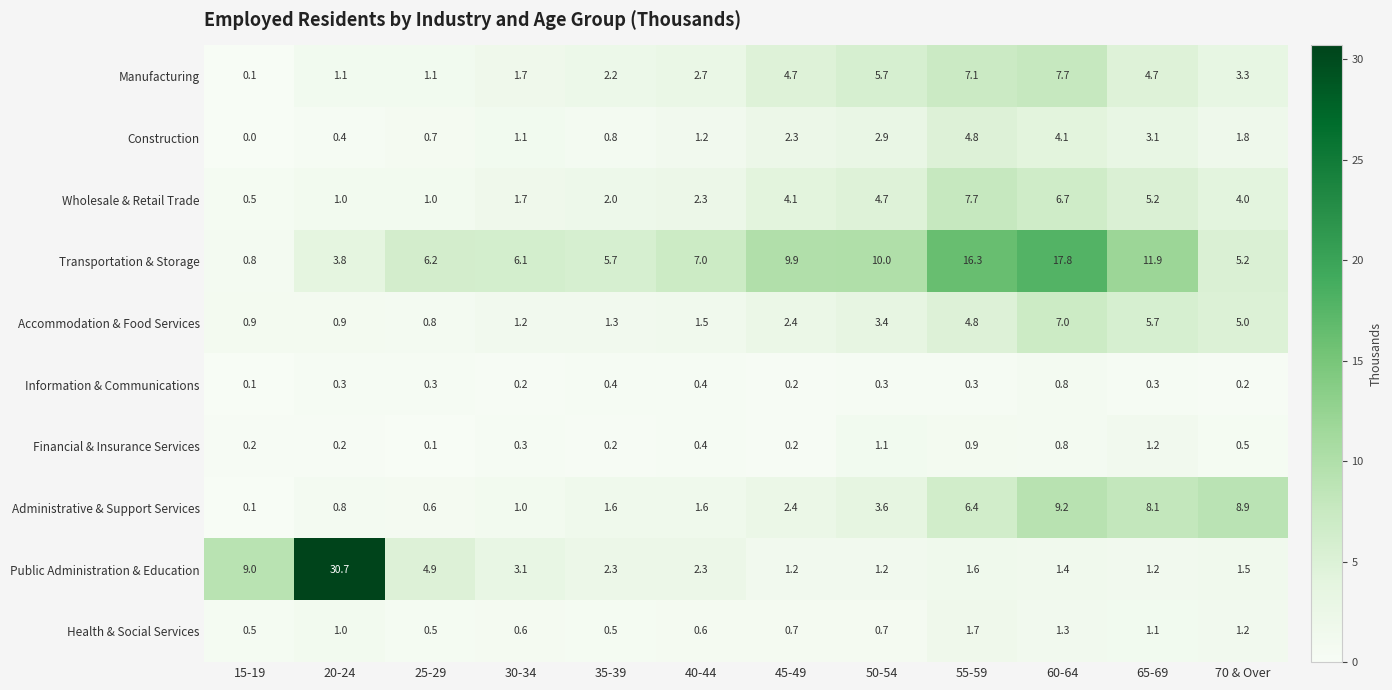

At which label is Financial & Insurance Services closest to 0?

25-29